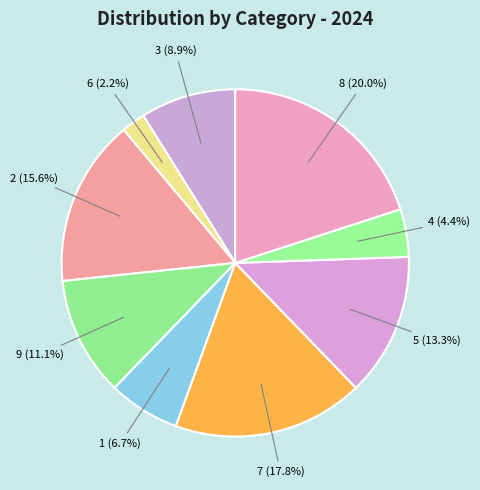

What is the smallest slice in the pie chart?

6